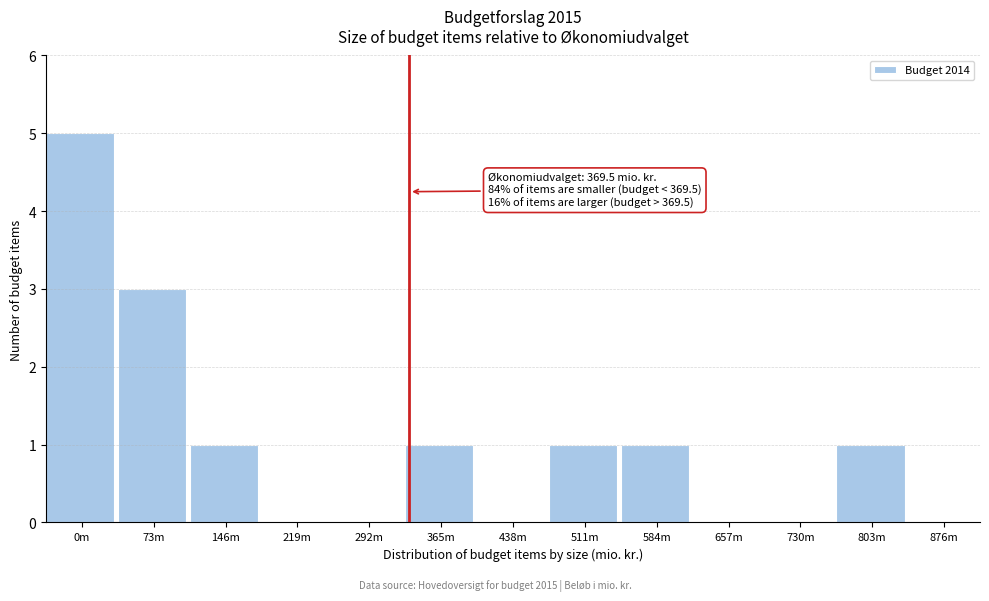

Reading right to left, list all the values displayed in this chart.

876m=0	803m=1	730m=0	657m=0	584m=1	511m=1	438m=0	365m=1	292m=0	219m=0	146m=1	73m=3	0m=5